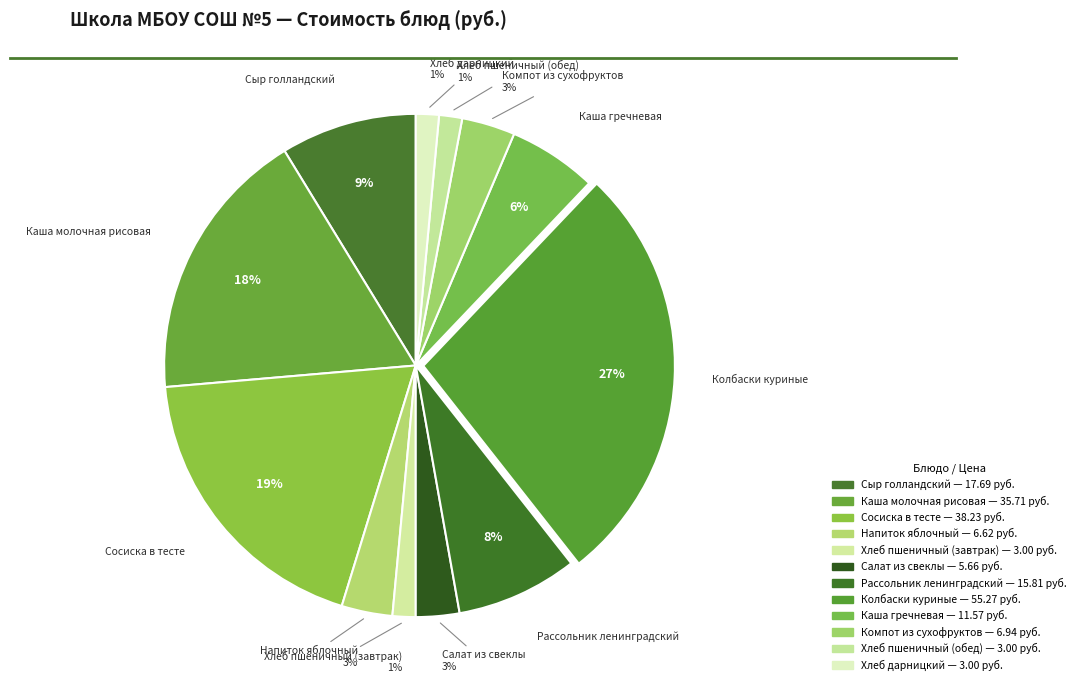

Which has a higher value, Колбаски куриные or Хлеб пшеничный (завтрак)?

Колбаски куриные